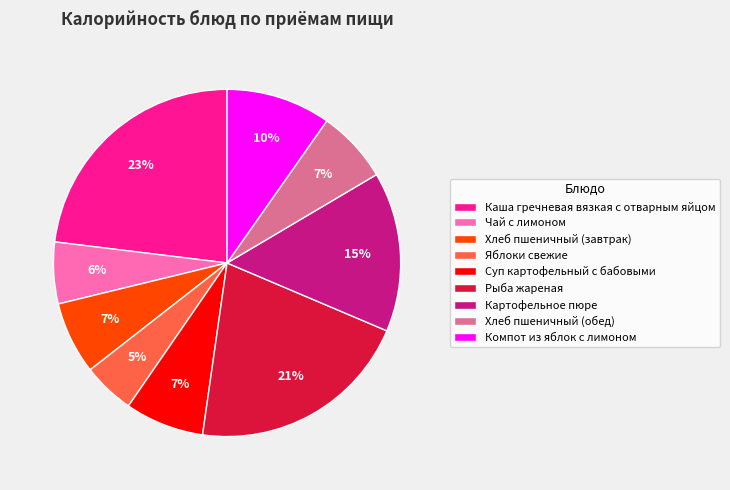

Is there a majority slice in this chart?

No